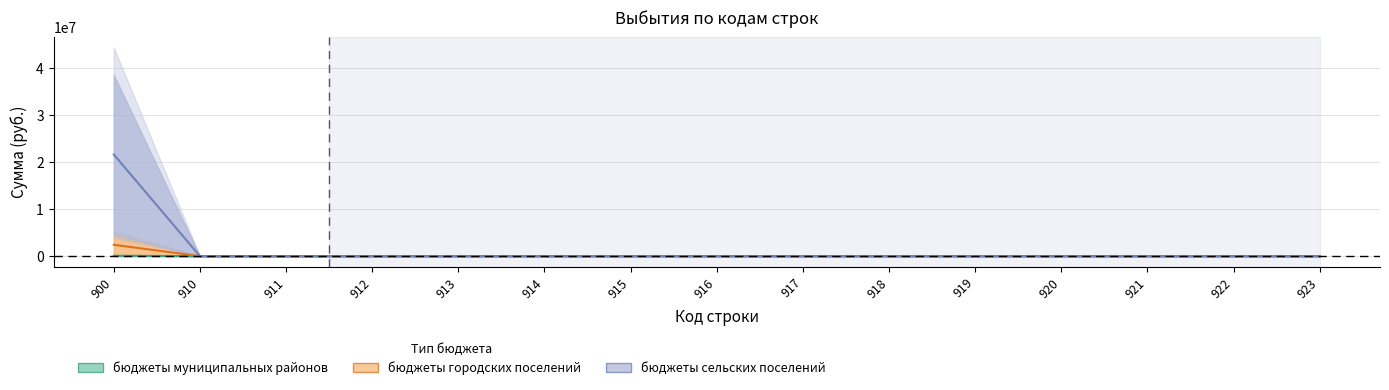

True or false: бюджеты городских поселений has more than 1 interior local peaks.

False